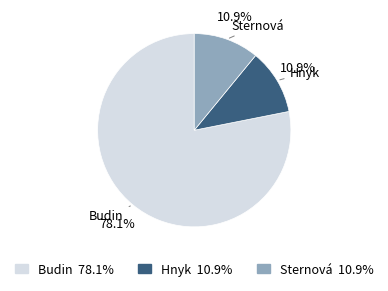

Which category has the biggest portion of the pie?

Budin